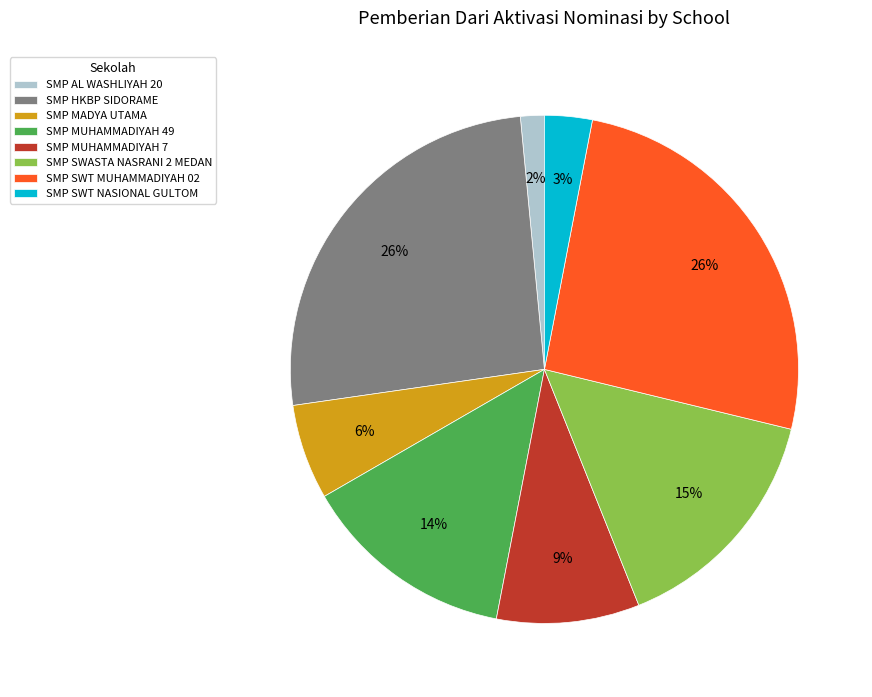

What is the ratio of the value at SMP MUHAMMADIYAH 49 to the value at SMP SWT MUHAMMADIYAH 02?

0.5